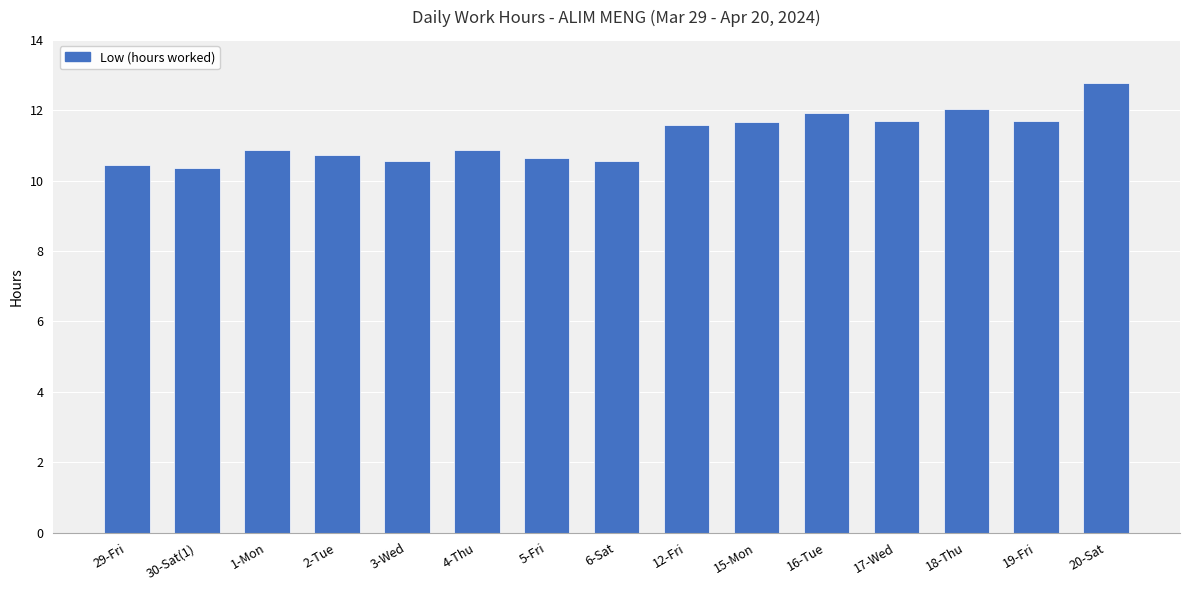

Are the bars horizontal?

No